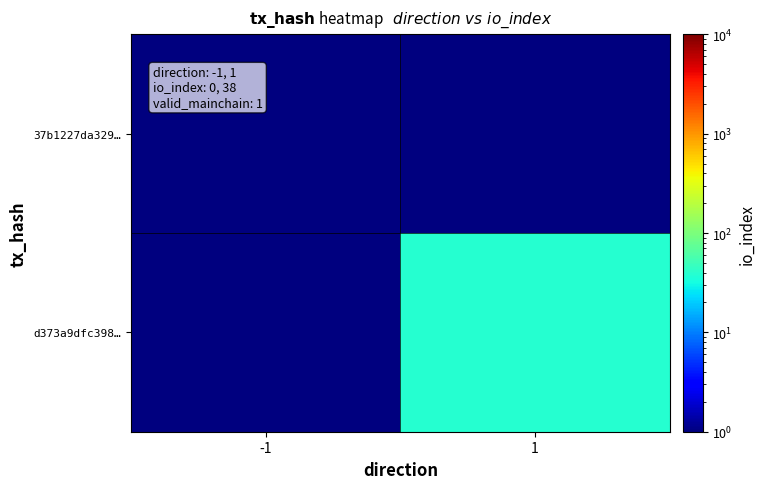

At which category does the chart reach its minimum across all series?

-1